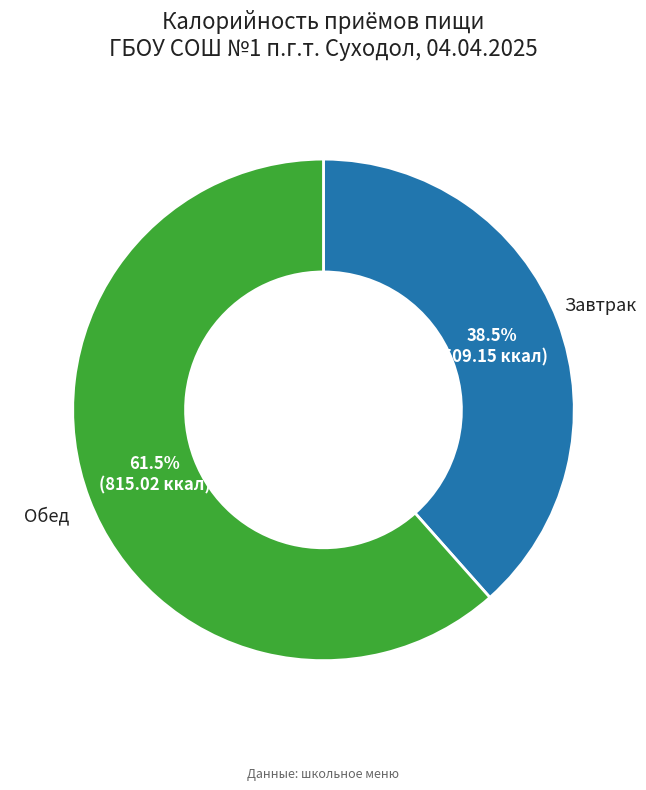

To the nearest percent, what is the difference between the largest and smallest slice percentages?

23%